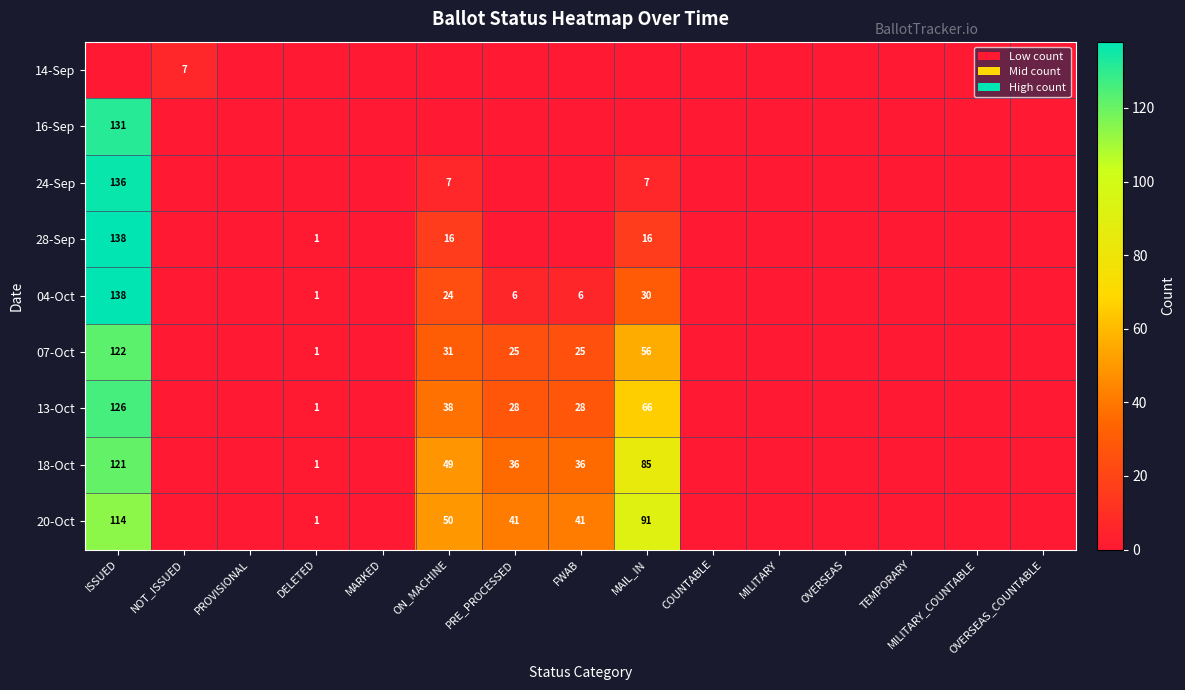

How many series are shown in this chart?

9